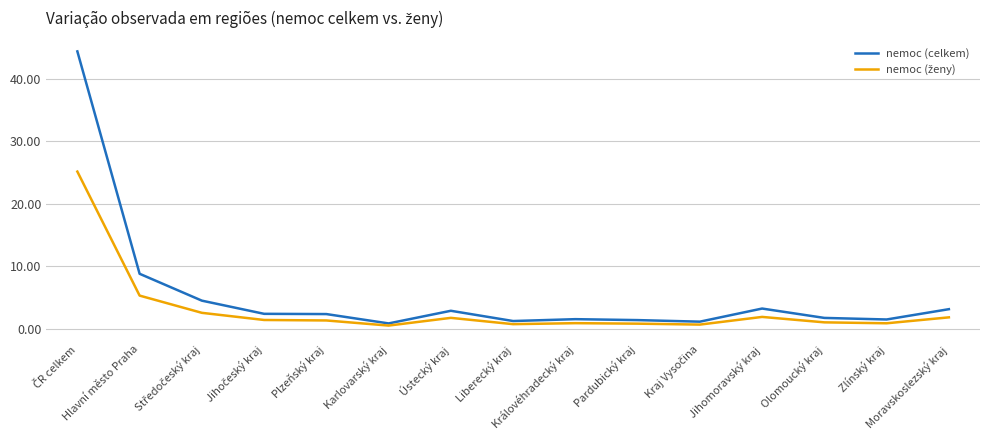

Which series has the widest spread of values?

nemoc (celkem)